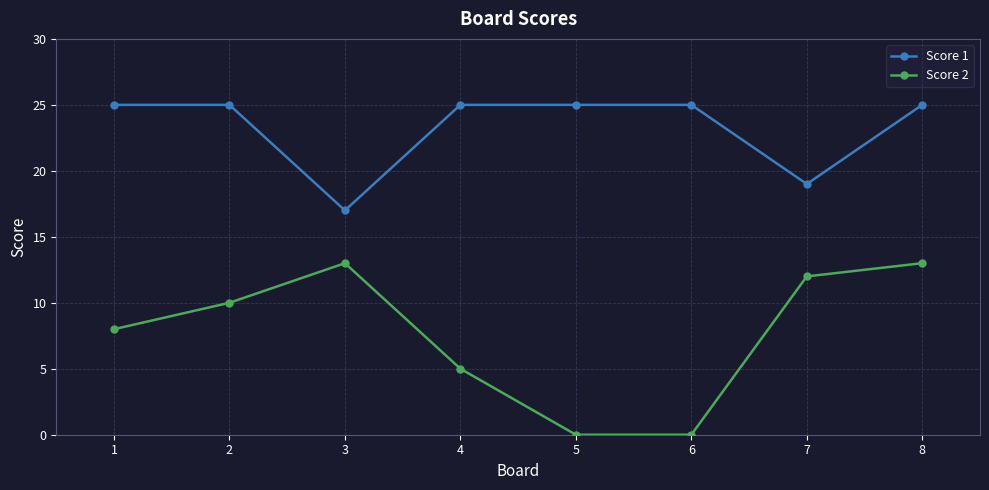

In Score 2, how many points are higher than both neighbors (excluding endpoints)?

1